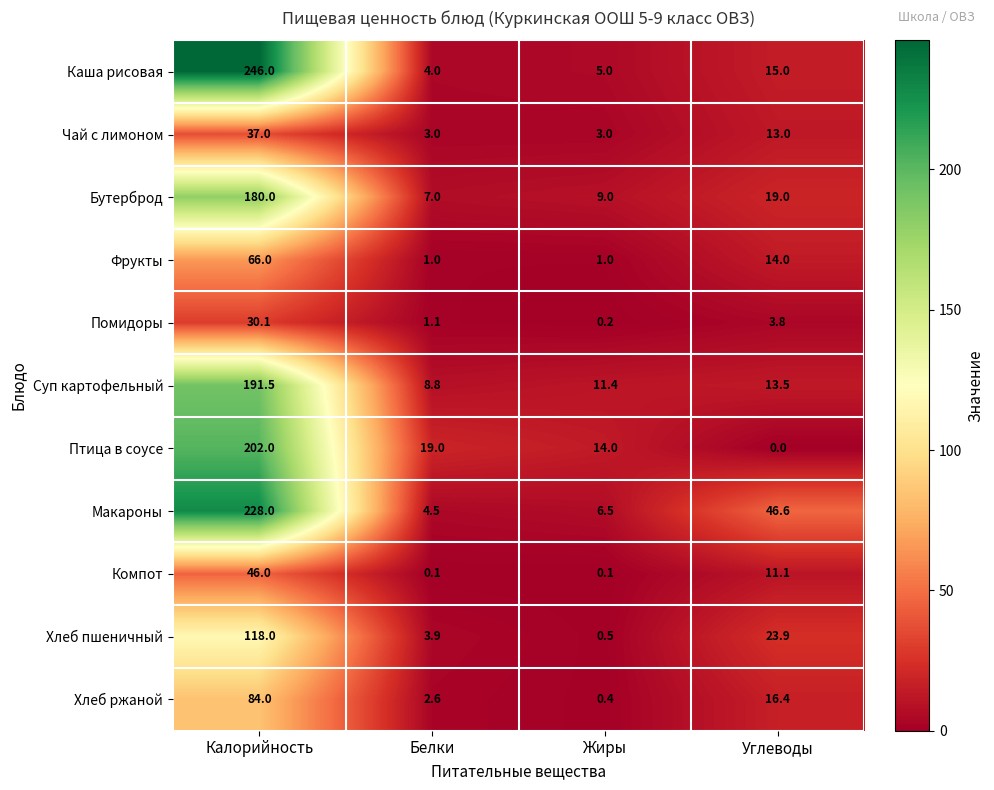

What is the difference between the second highest and minimum values in the Бутерброд series?

12.0